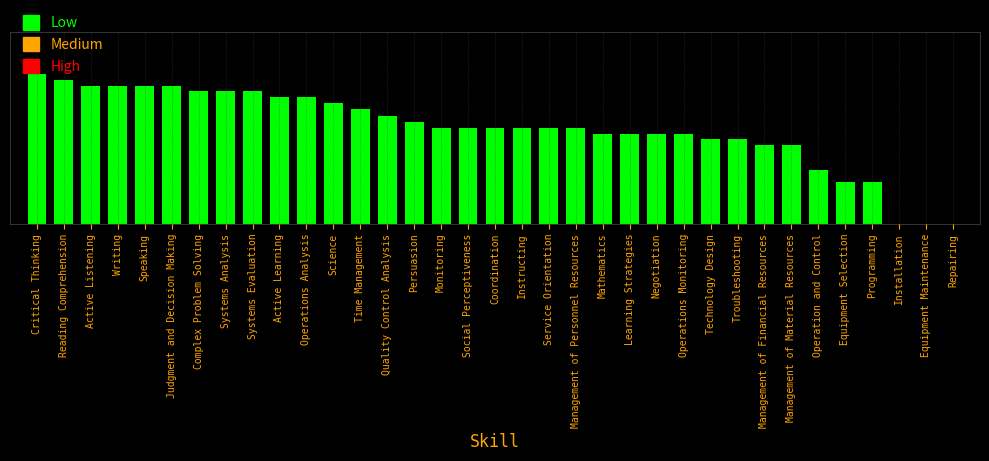

Are the bars horizontal?

No